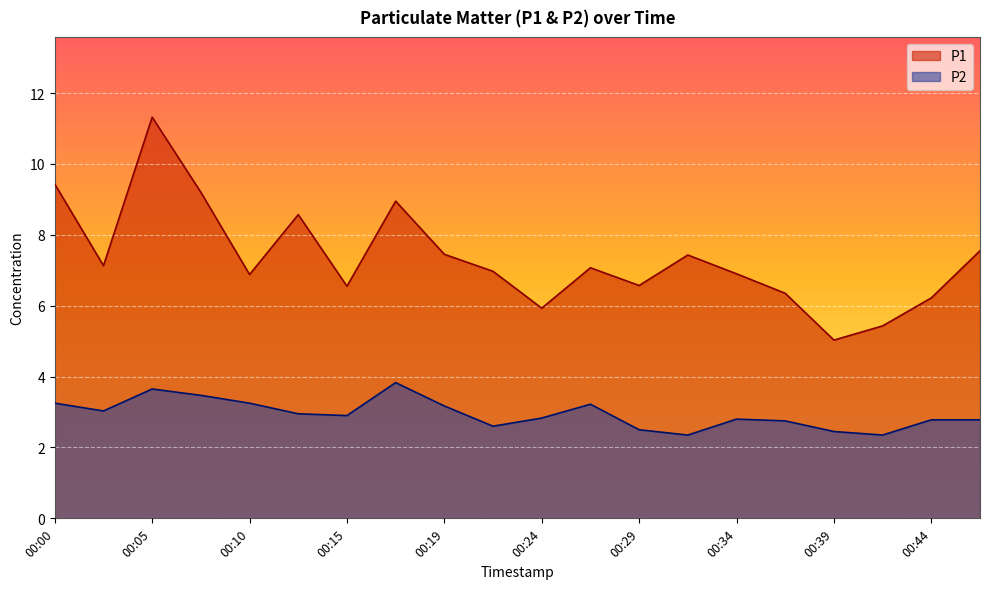

Does the chart display data point markers on the line(s)?

No